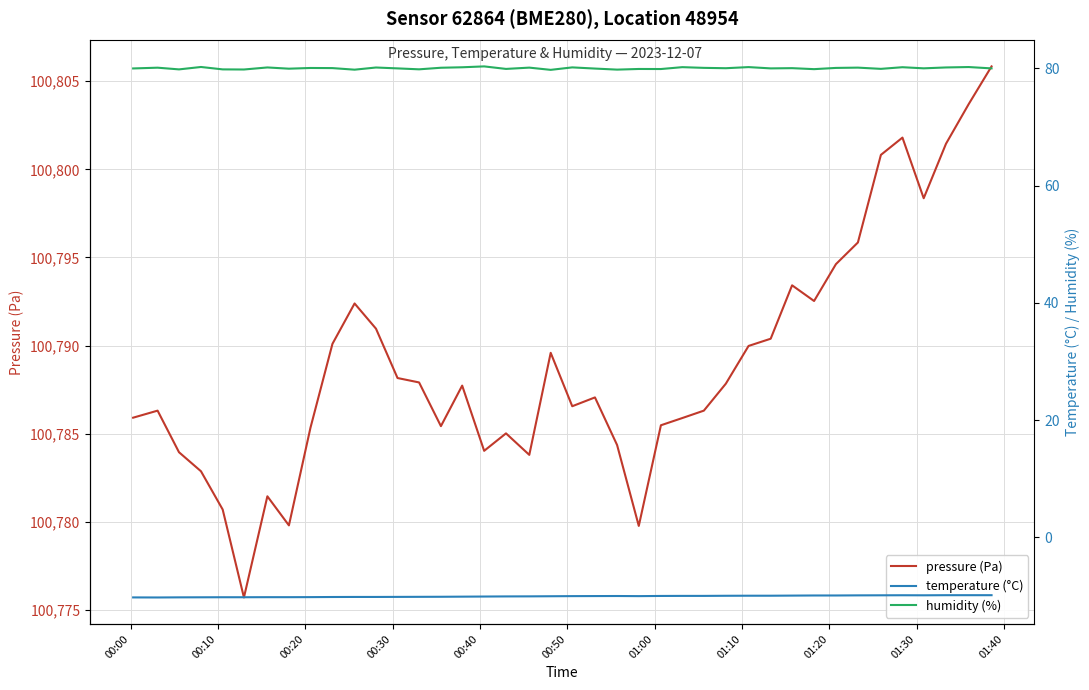

What is the maximum value for pressure (Pa)?

100805.8